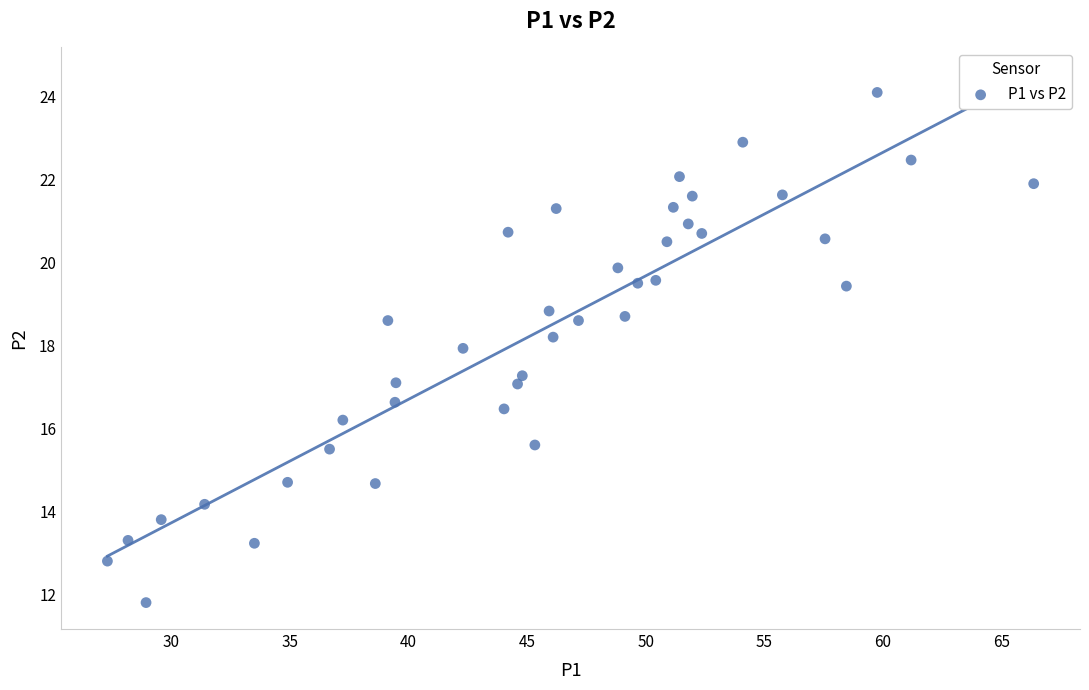

What is the range of Y values (max minus min)?

12.3